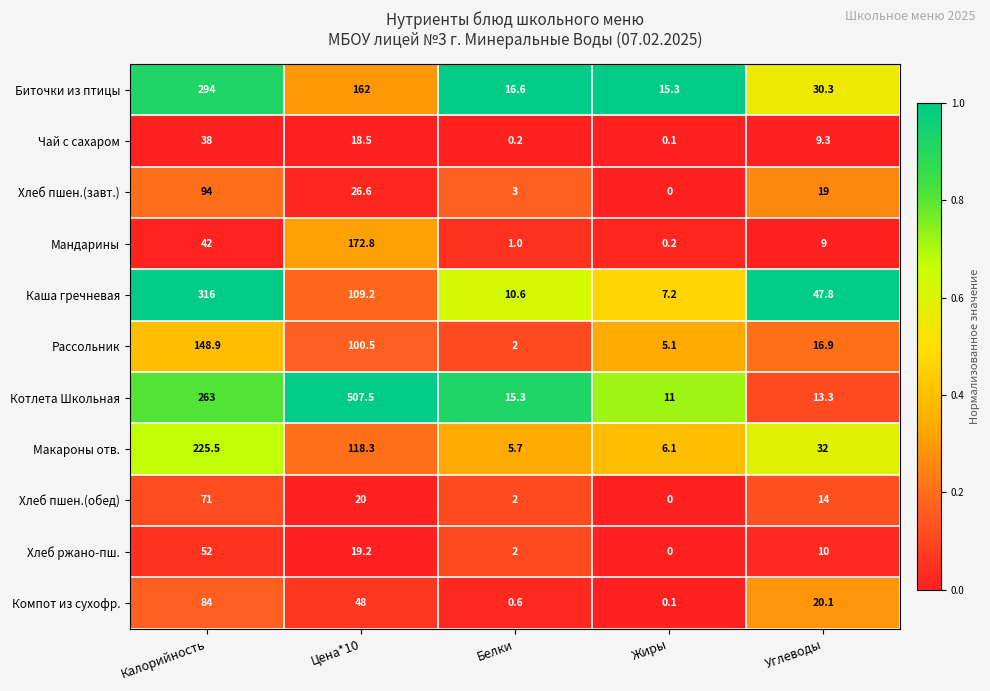

Which series has the widest spread of values?

Котлета Школьная